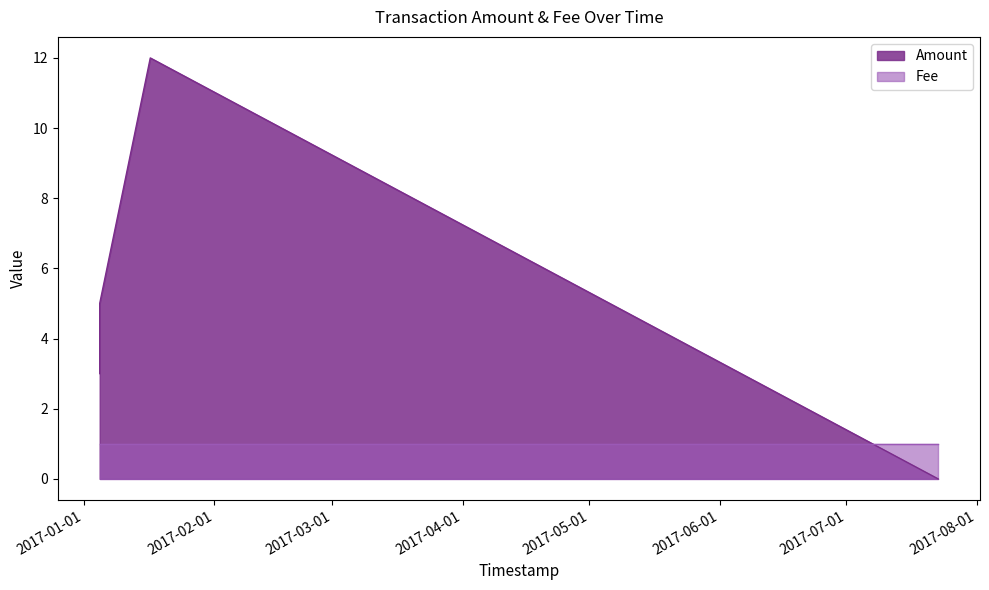

Reading left to right, what are all the values shown in this chart?

Amount: 2017-07-22 17:58:40=0	2017-01-16 19:06:15=12	2017-01-04 19:00:00=5	2017-01-04 19:00:00=5	2017-01-04 19:00:00=3
Fee: 2017-07-22 17:58:40=1	2017-01-16 19:06:15=1	2017-01-04 19:00:00=1	2017-01-04 19:00:00=1	2017-01-04 19:00:00=1